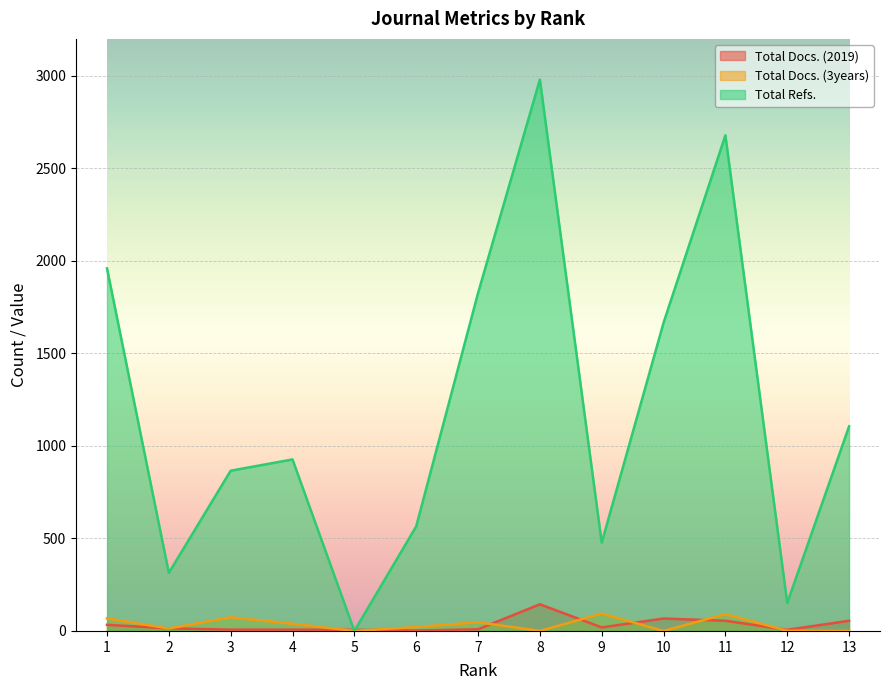

What is the sum of all Total Docs. (3years) values?

448